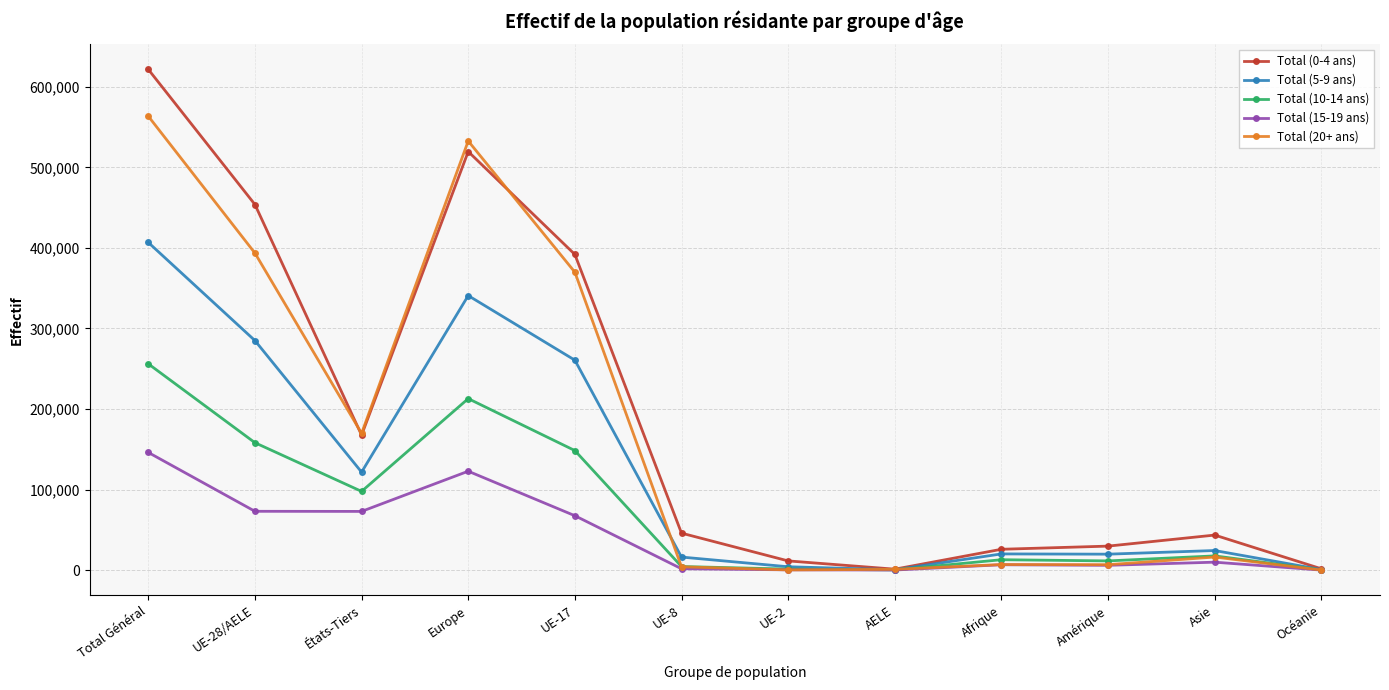

Rank the series by their maximum value, from highest to lowest.

Total (0-4 ans), Total (20+ ans), Total (5-9 ans), Total (10-14 ans), Total (15-19 ans)